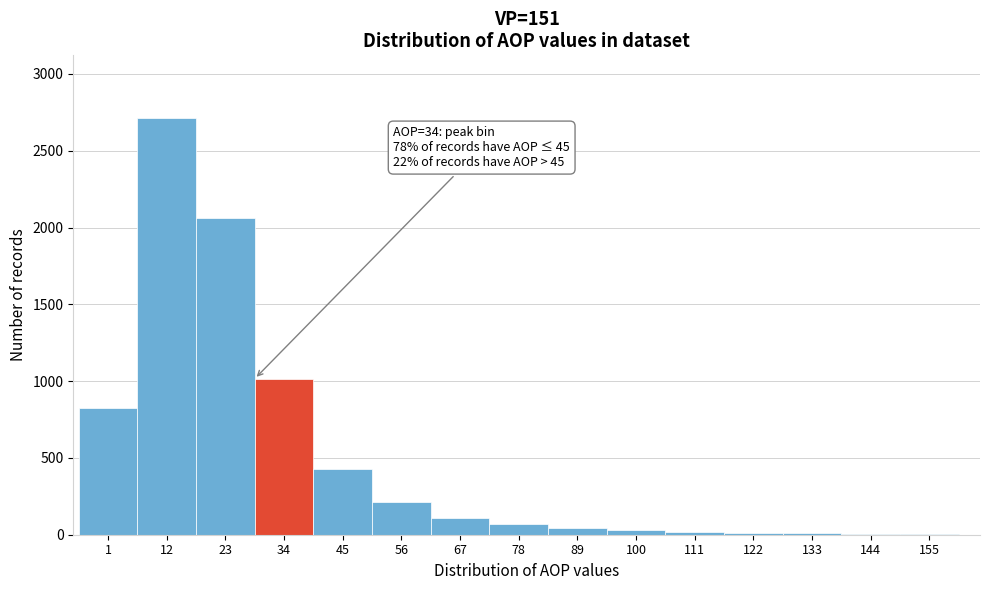

Is it true that the value at 56 is 210?

True